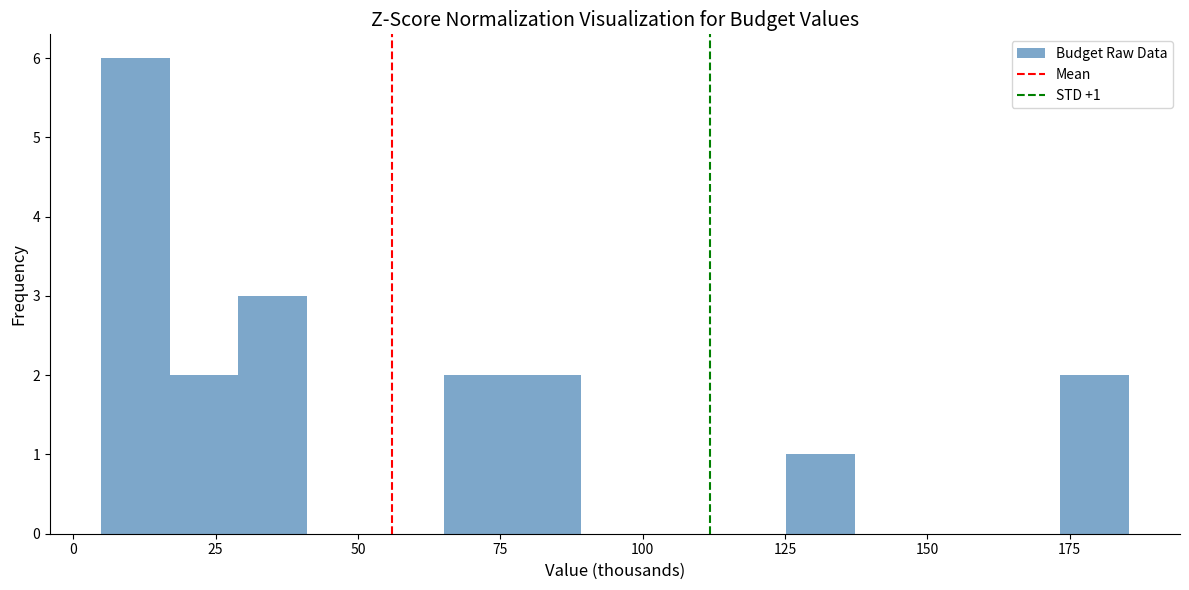

Read against the x-axis, roughly where is the centre of the tallest bar?

10